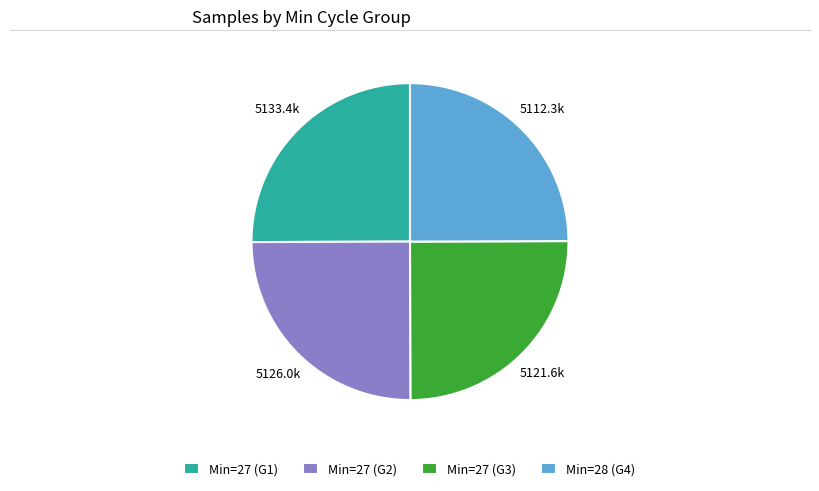

Count the number of slices in the pie.

4